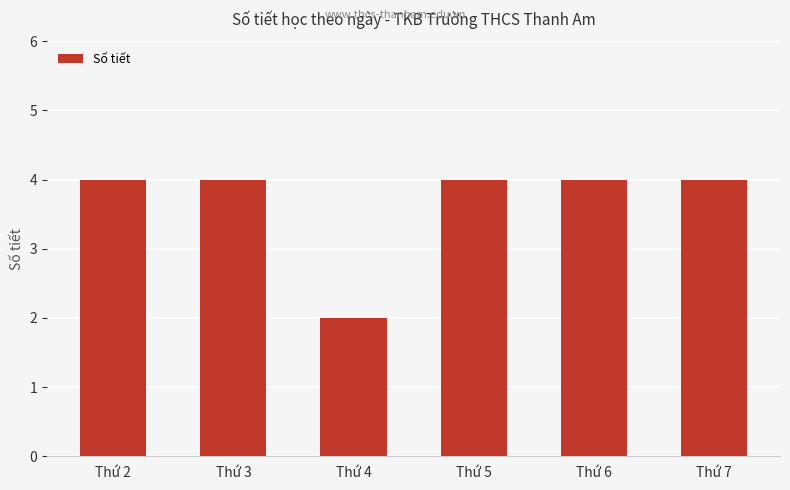

The value at Thứ 7 is 4. True or false?

True